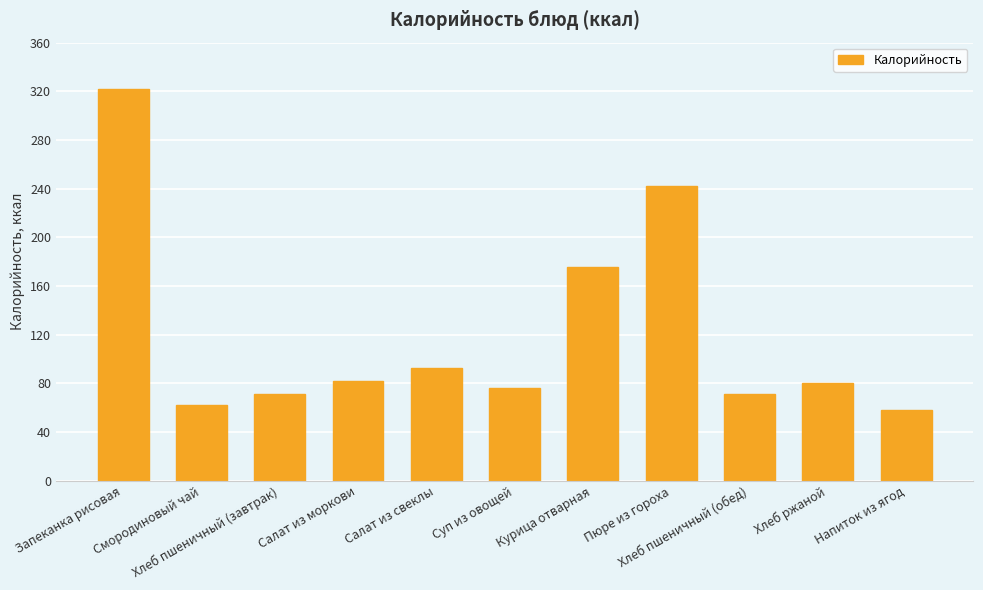

What is the ratio of the value at Пюре из гороха to the value at Хлеб пшеничный (обед)?

3.4